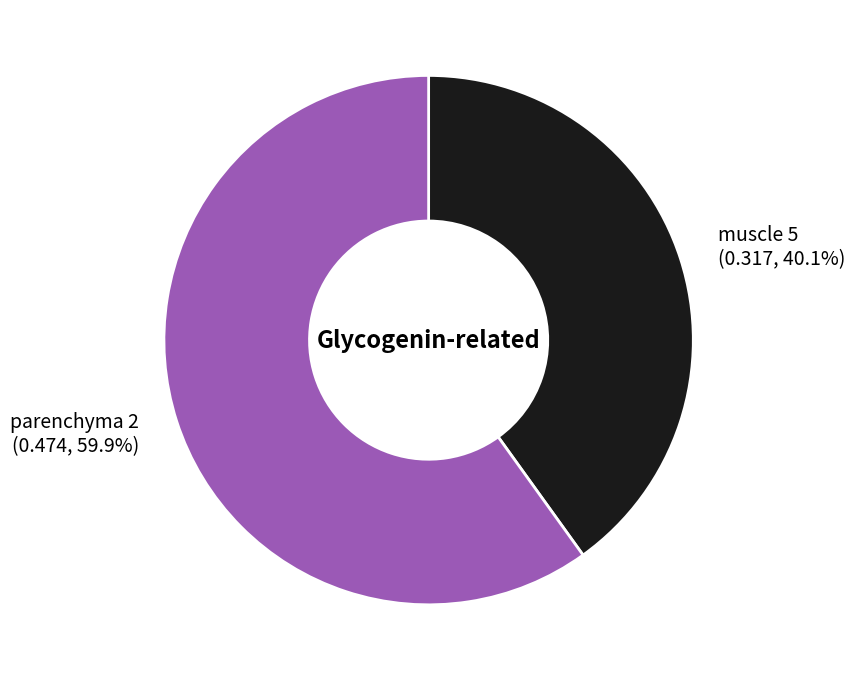

Which slice represents more than half of the pie?

parenchyma 2